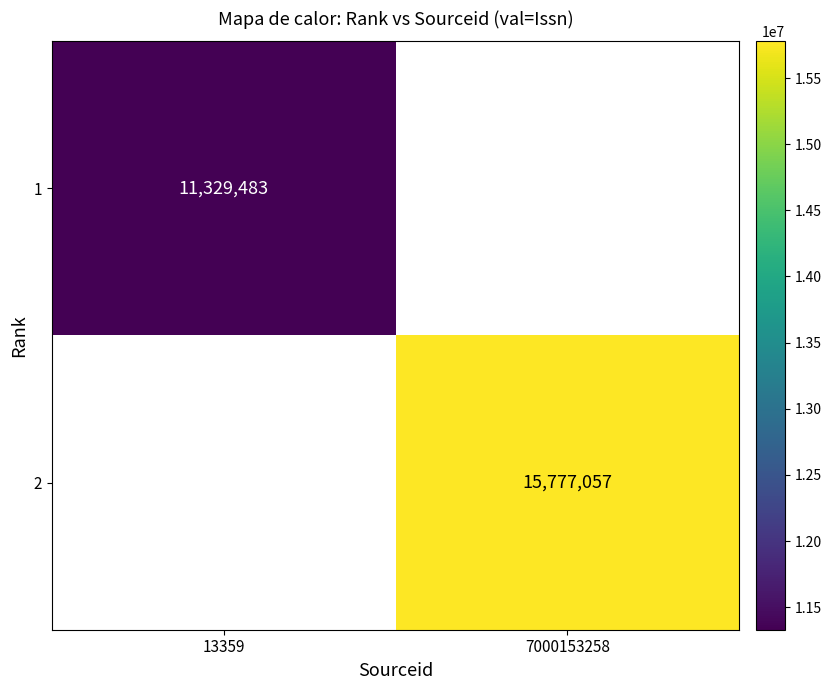

The 2 series shows 15777057 at 7000153258. True or false?

True